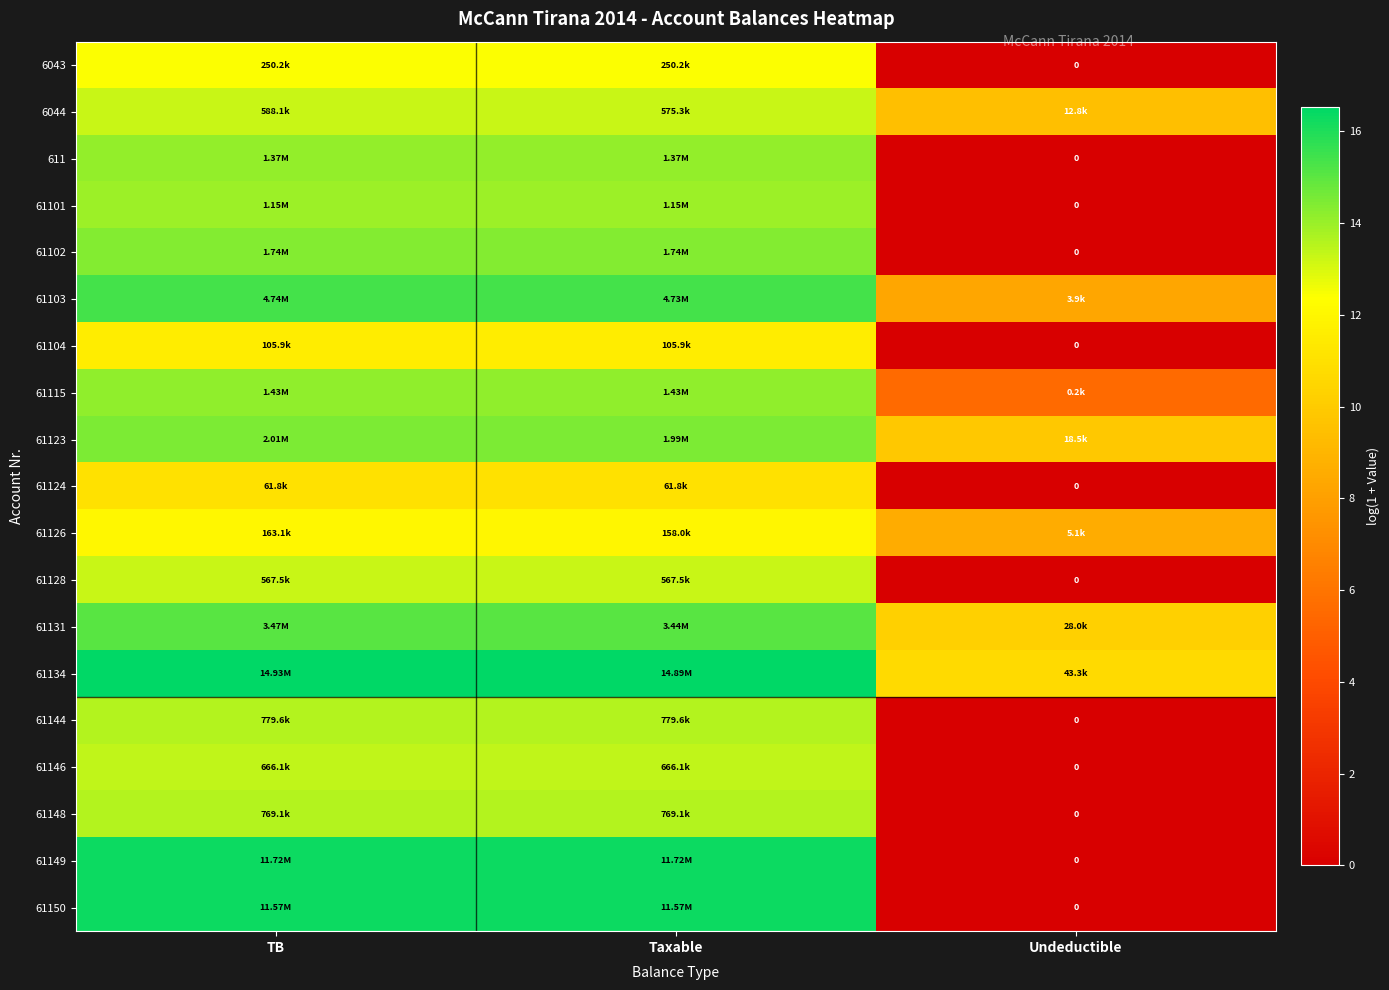

How many data points does each series have?

3